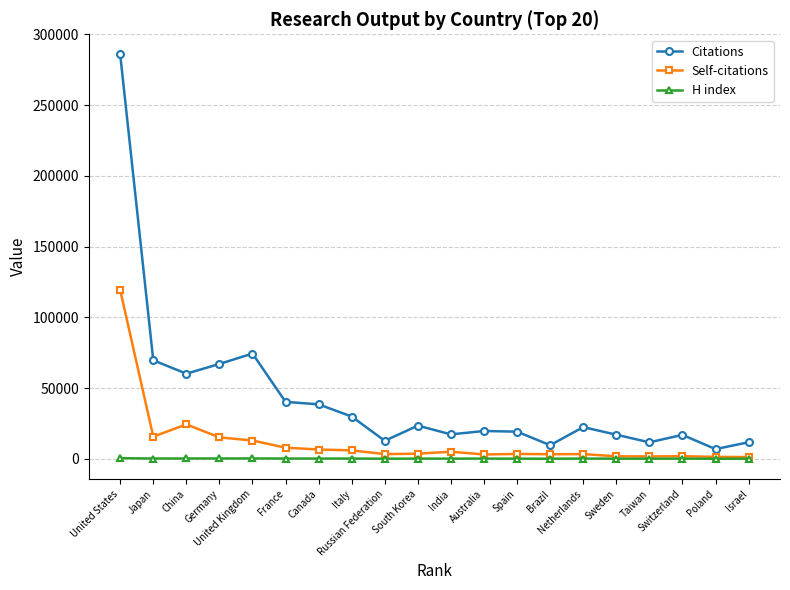

True or false: Citations and H index intersect in this chart.

False